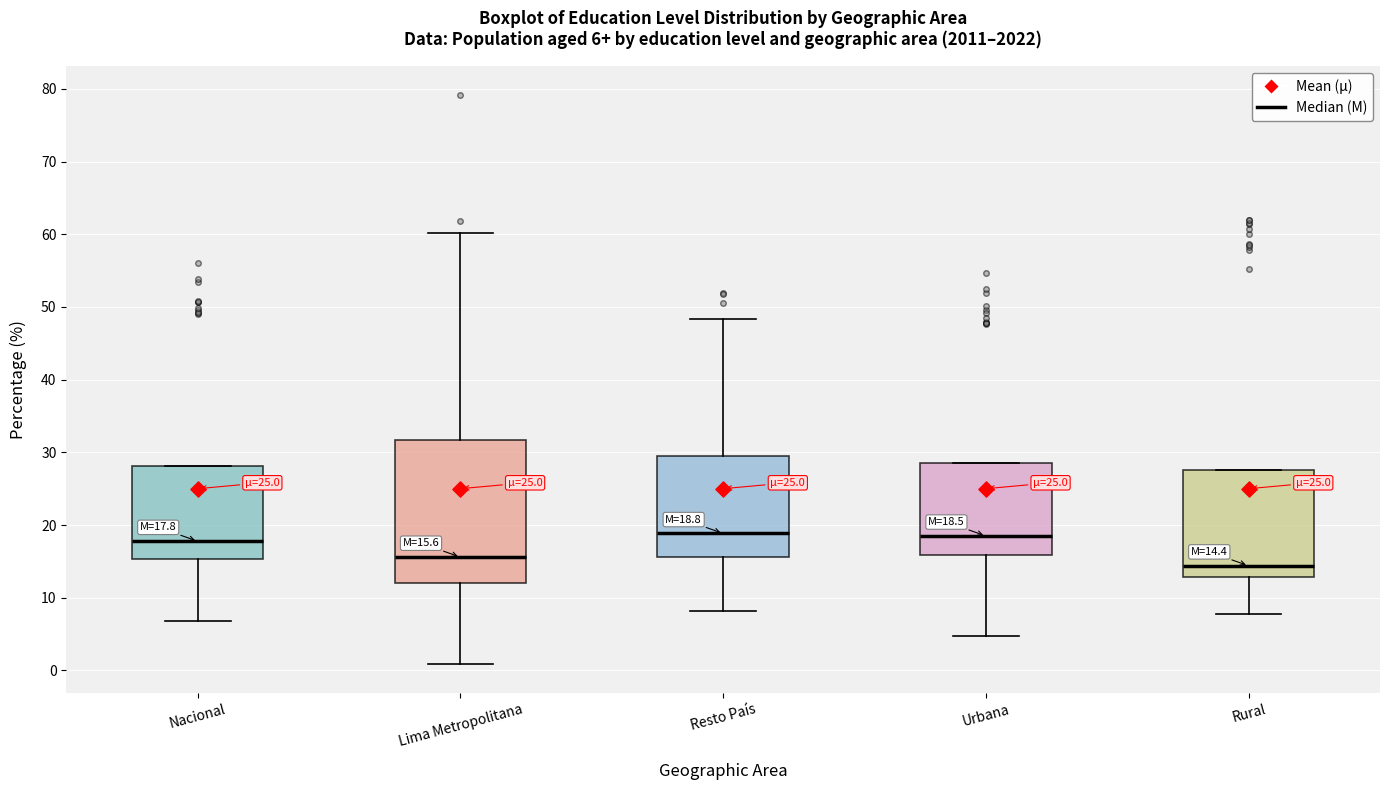

Comparing the boxes themselves (not the whiskers), which one is the tallest?

Lima Metropolitana